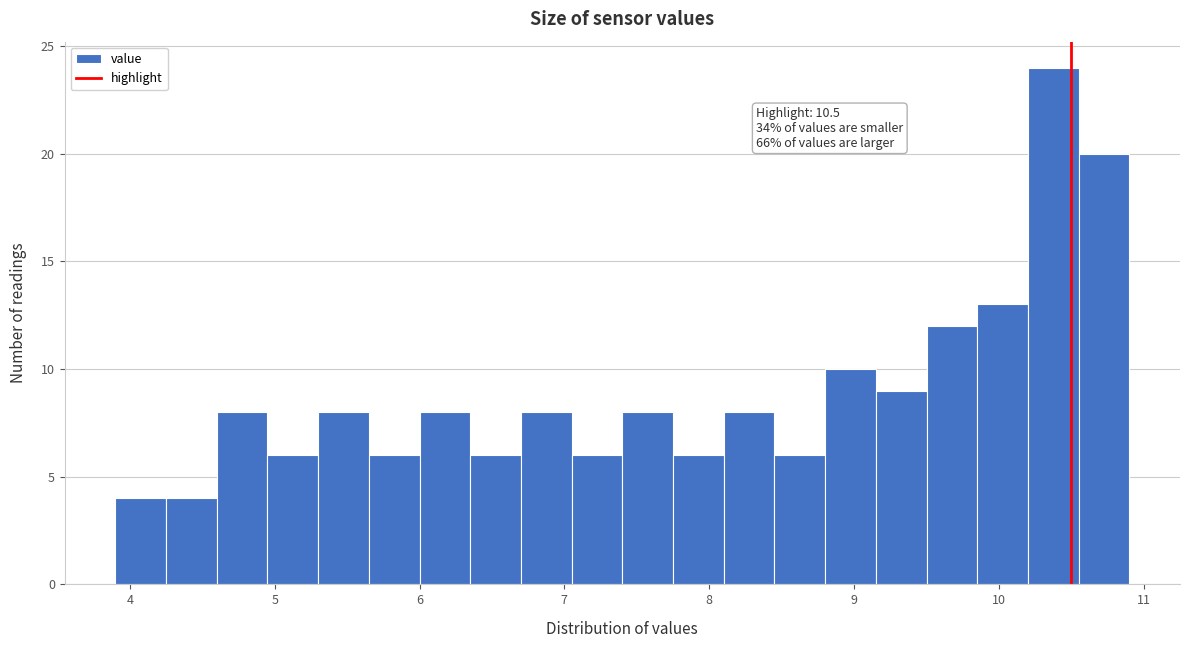

Read against the x-axis, roughly where is the centre of the tallest bar?

10.4